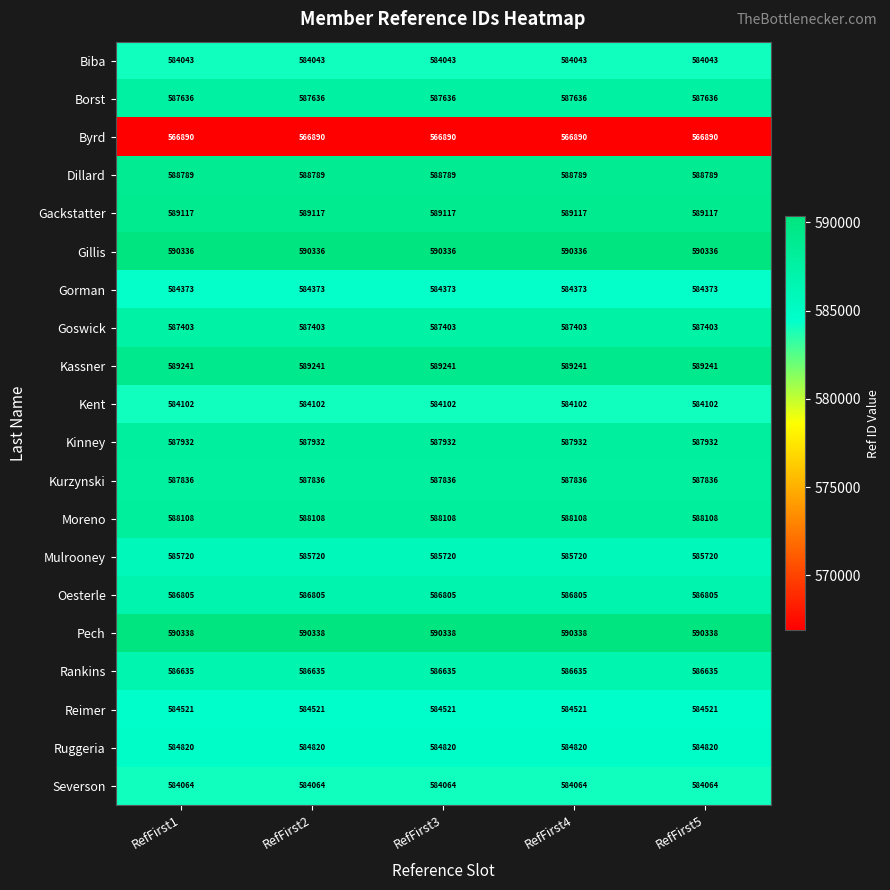

List the series in order of their peak value, lowest first.

Byrd, Biba, Severson, Kent, Gorman, Reimer, Ruggeria, Mulrooney, Rankins, Oesterle, Goswick, Borst, Kurzynski, Kinney, Moreno, Dillard, Gackstatter, Kassner, Gillis, Pech